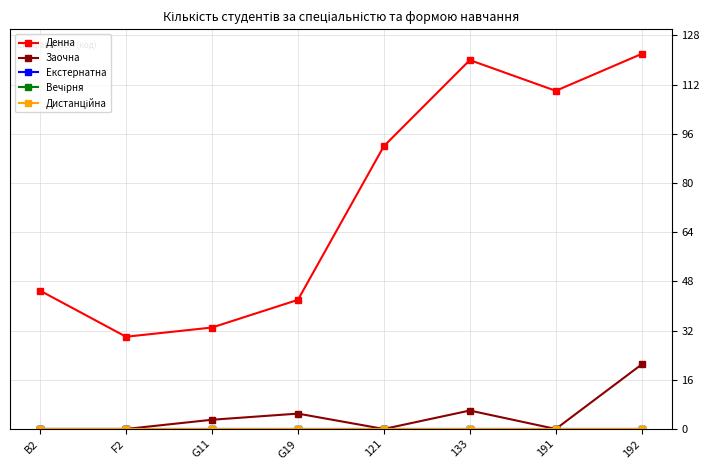

True or false: Денна and Дистанційна cross at least once.

False